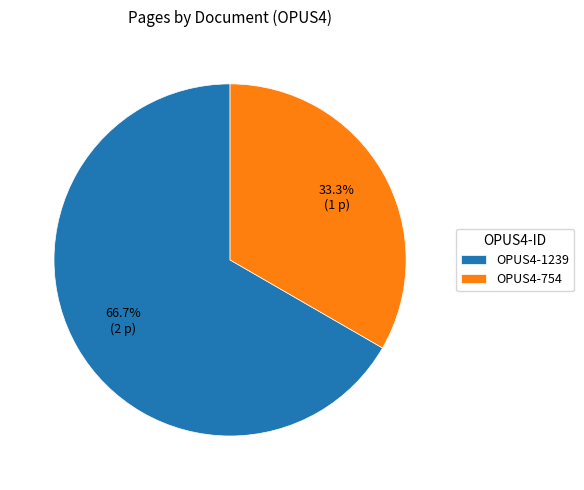

To the nearest percent, what is the difference between the largest and smallest slice percentages?

33%